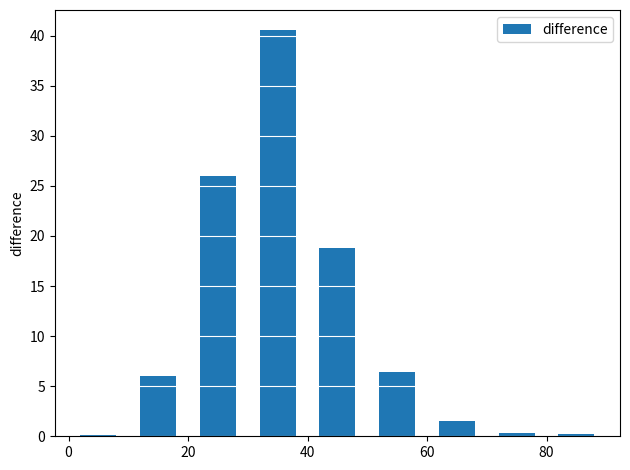

What is the sum of all values?

100.0